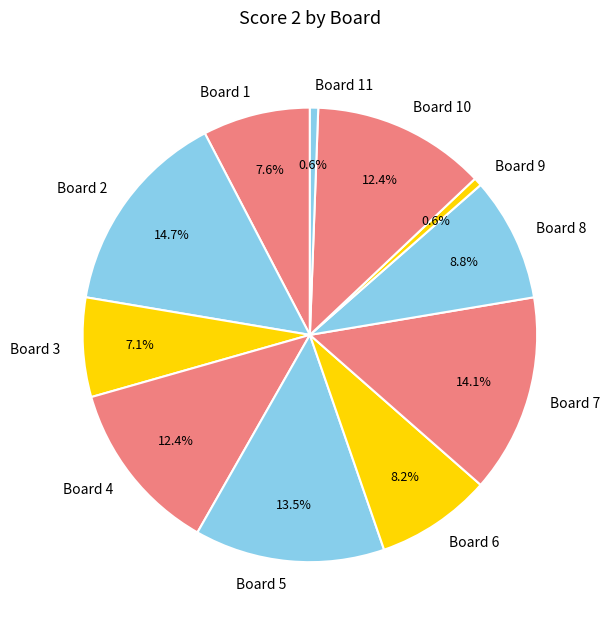

How many segments does this pie chart have?

11